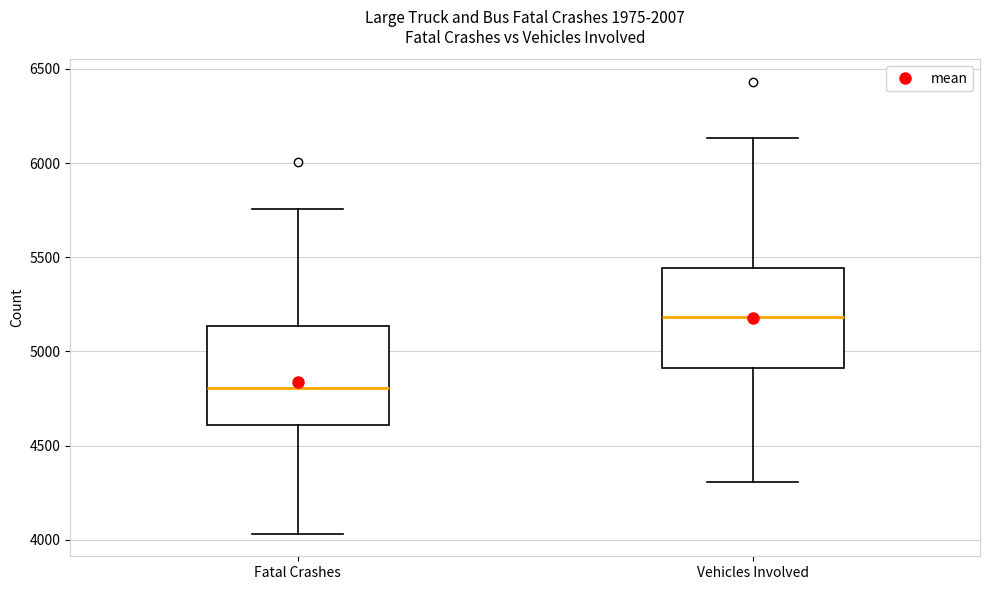

Reading left to right, read every box against the y-axis: the position of its median line, the range the box covers, and the ends of its whiskers. The values are not printed on the chart, so give them approximately, as read against the axis.

Fatal Crashes: median 4800, box 4600 to 5150, whiskers 4050 to 5750
Vehicles Involved: median 5200, box 4900 to 5450, whiskers 4300 to 6150